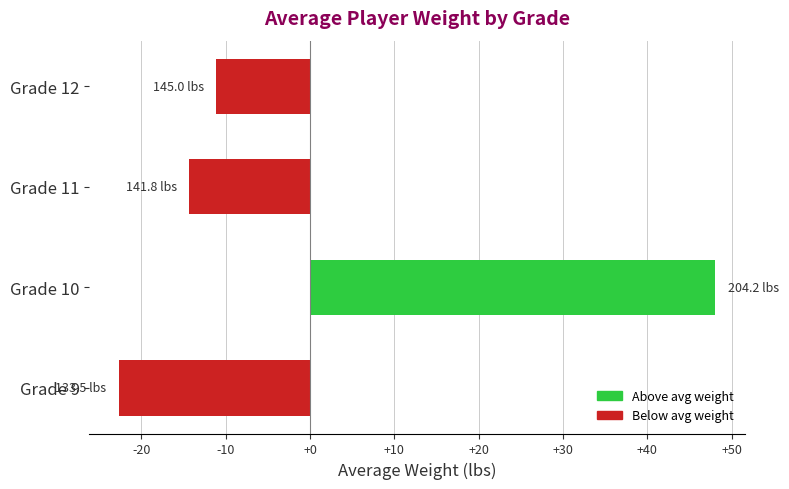

What is the maximum value shown in the chart?

48.1